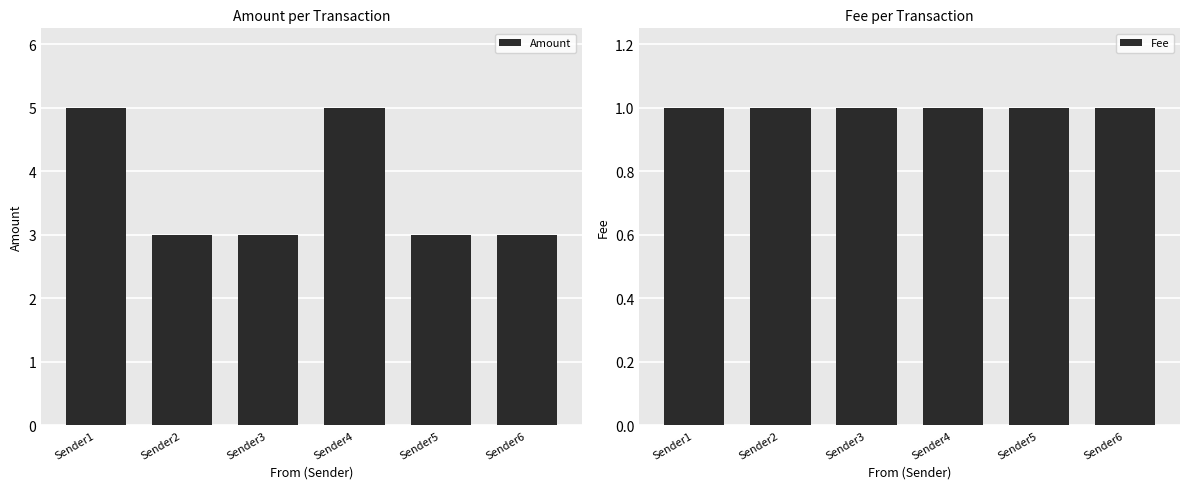

What is the smallest value displayed?

1